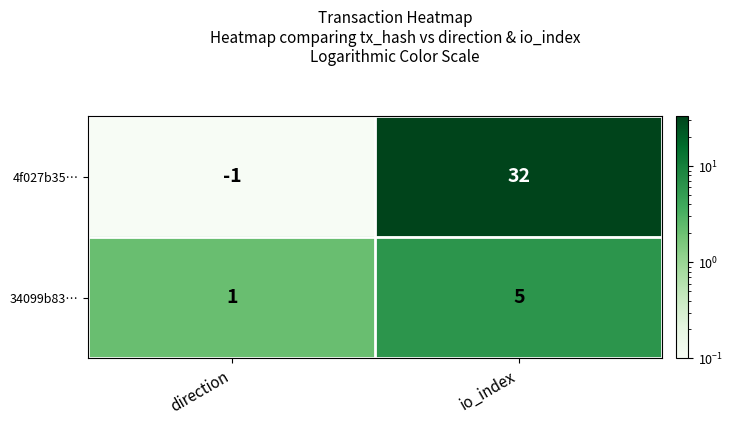

At which category is the sum across all series the highest?

io_index